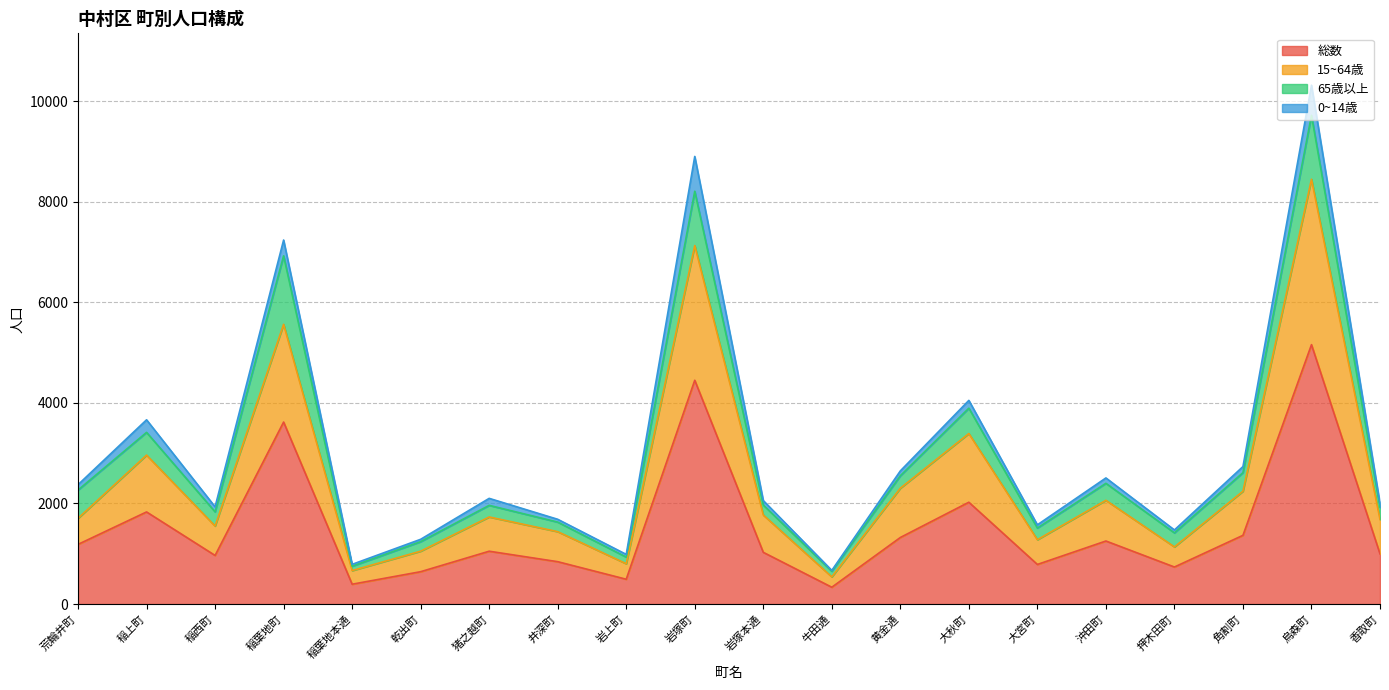

At which label does 15~64歳 reach its peak?

烏森町